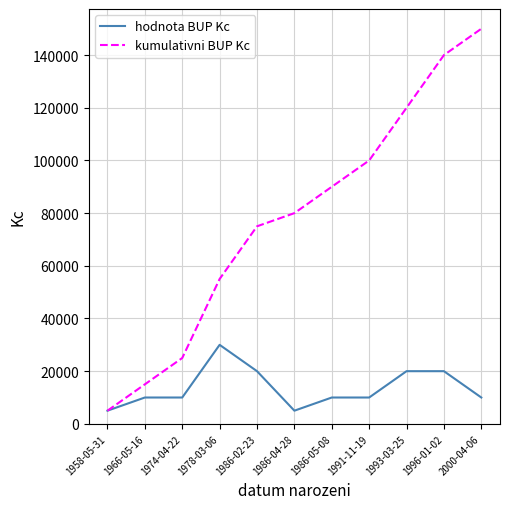

What is the smallest value displayed?

5000